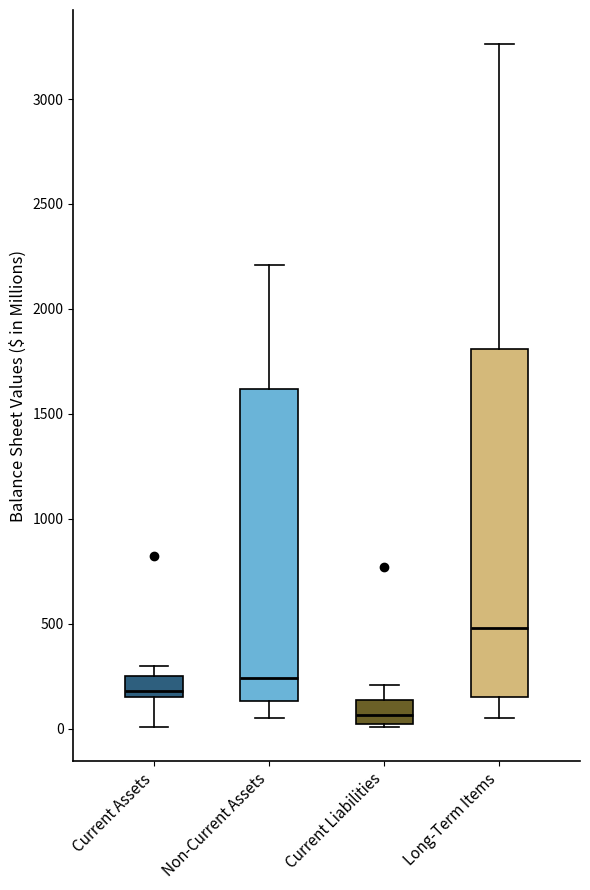

Reading left to right, read every box against the y-axis: the position of its median line, the range the box covers, and the ends of its whiskers. The values are not printed on the chart, so give them approximately, as read against the axis.

Current Assets: median 200, box 150 to 250, whiskers 0 to 300
Non-Current Assets: median 250, box 150 to 1600, whiskers 50 to 2200
Current Liabilities: median 50, box 0 to 150, whiskers 0 to 200
Long-Term Items: median 500, box 150 to 1800, whiskers 50 to 3250